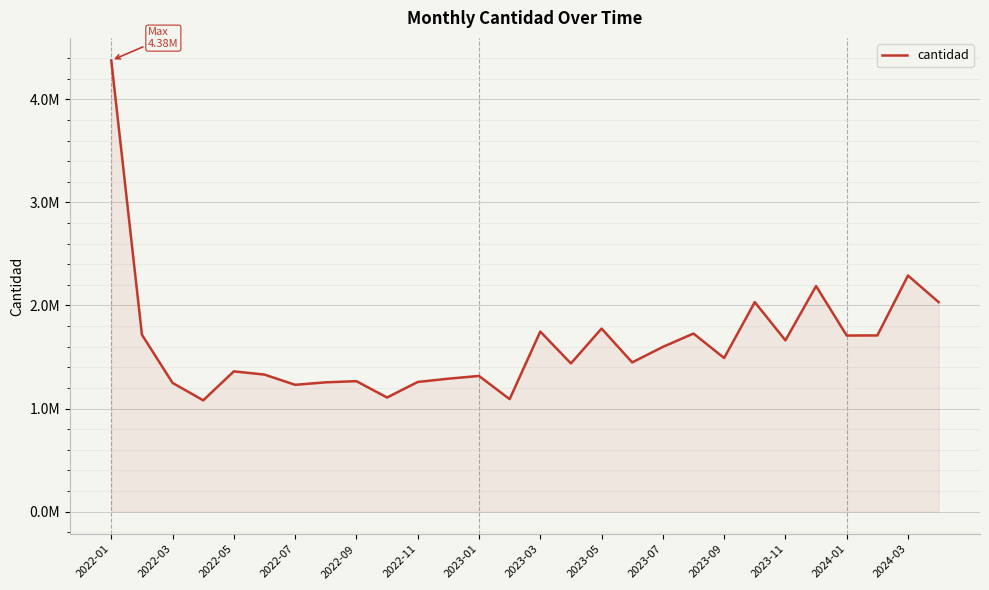

Does the chart display data point markers on the line(s)?

No